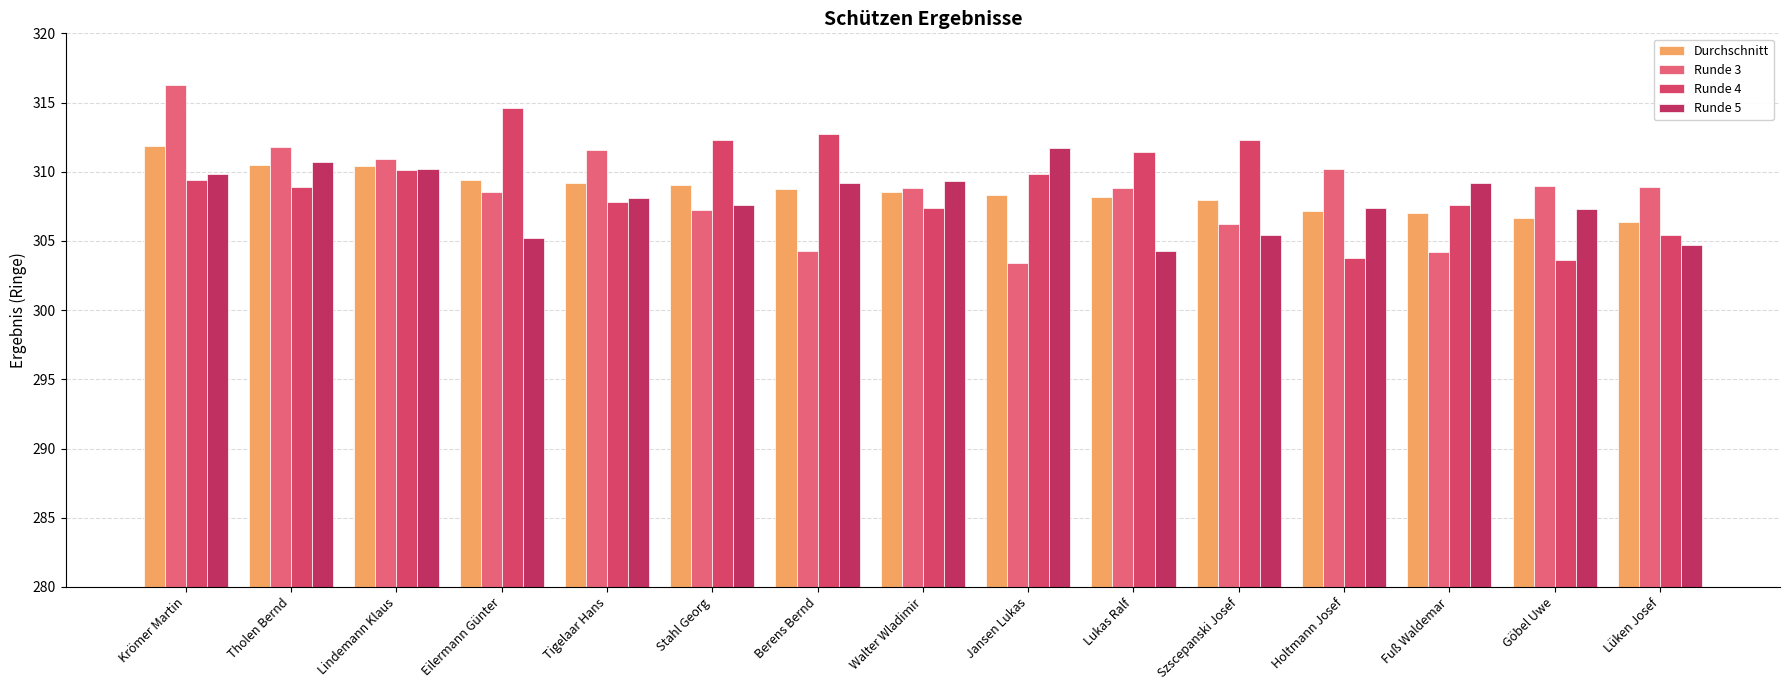

Count the number of categories in the chart.

15